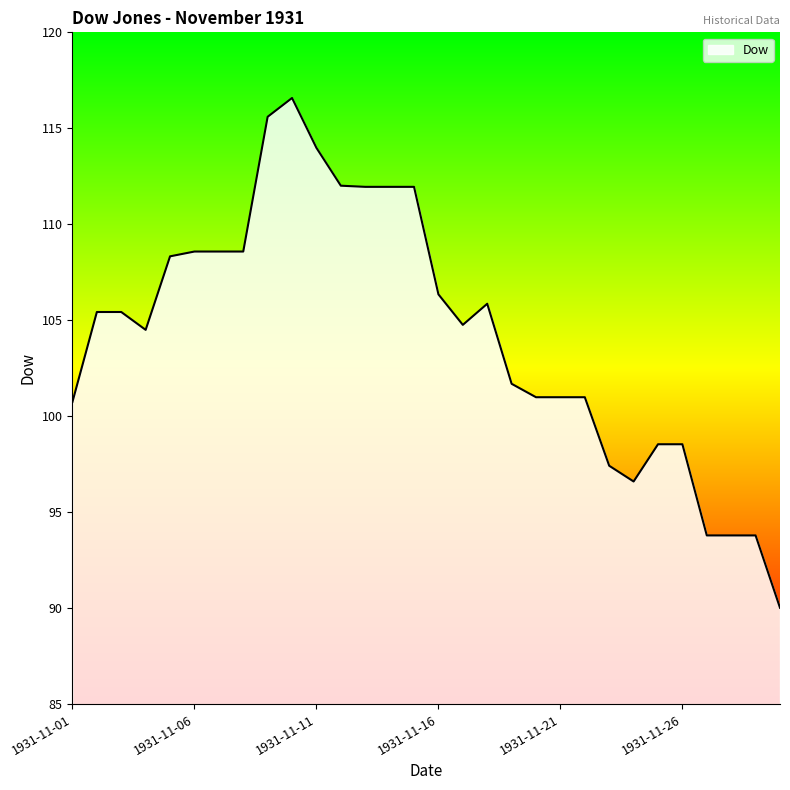

What is the maximum value shown in the chart?

116.6